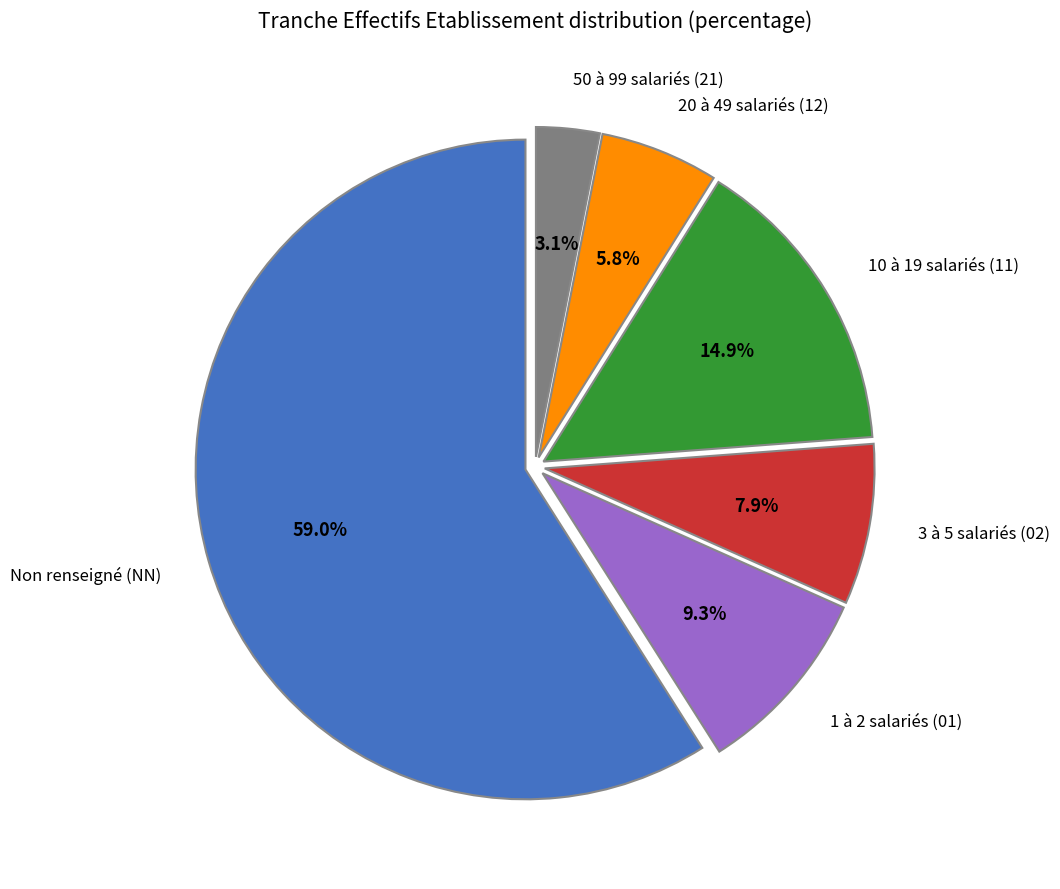

Is there any slice that represents more than half of the pie?

Yes